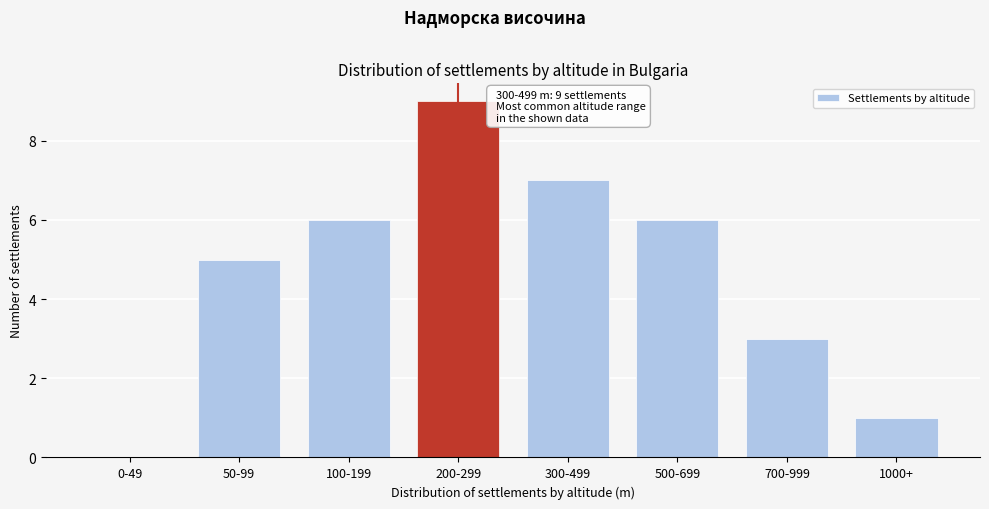

Reading left to right, what are all the values shown in this chart?

0-49=0	50-99=5	100-199=6	200-299=9	300-499=7	500-699=6	700-999=3	1000+=1